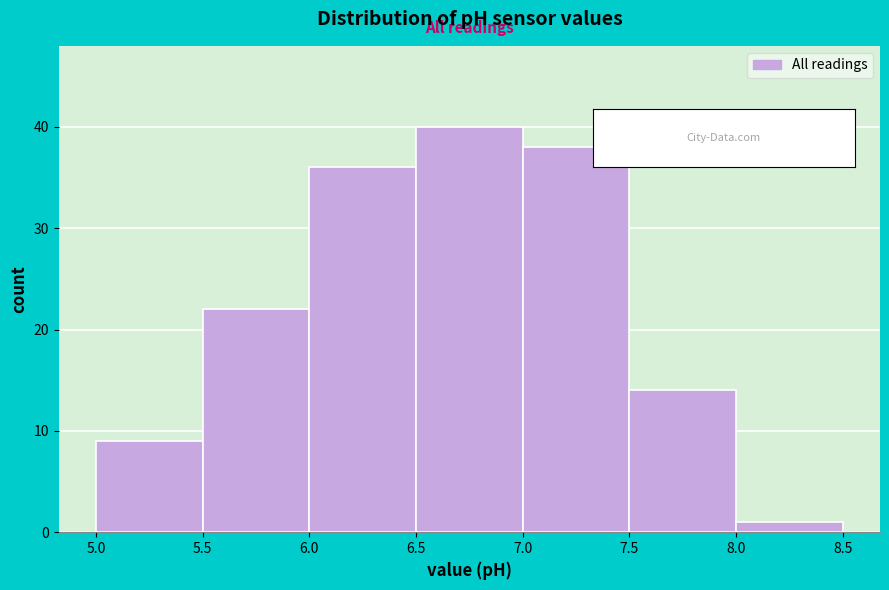

How tall is the bar that spans 5.5 to 6.0 on the x-axis? The values are not printed on the chart, so give them approximately, as read against the axis.

22